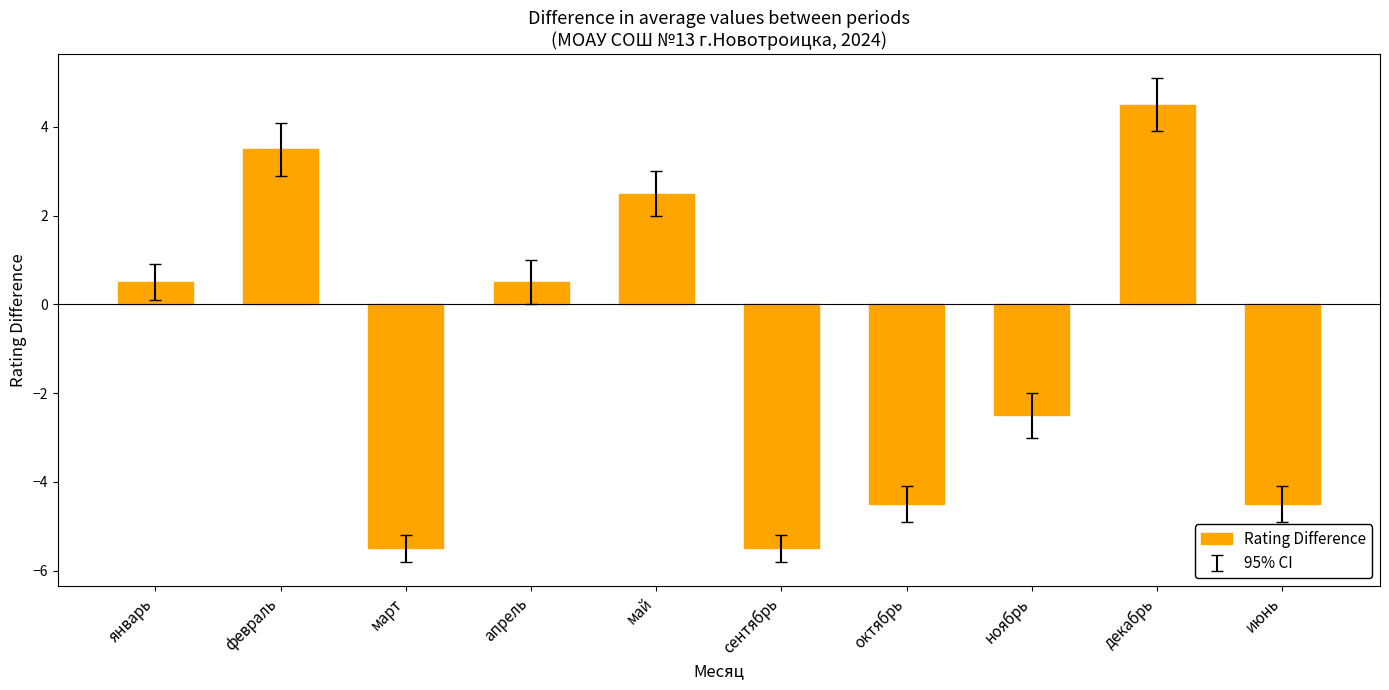

What is the difference between the values at сентябрь and декабрь?

10.0